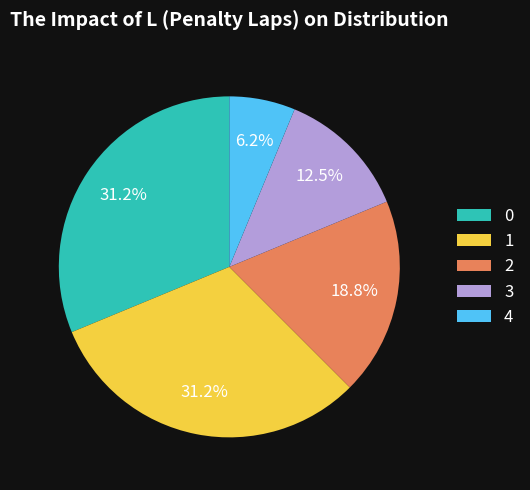

Combined, do 4 and 0 account for over 50%?

No